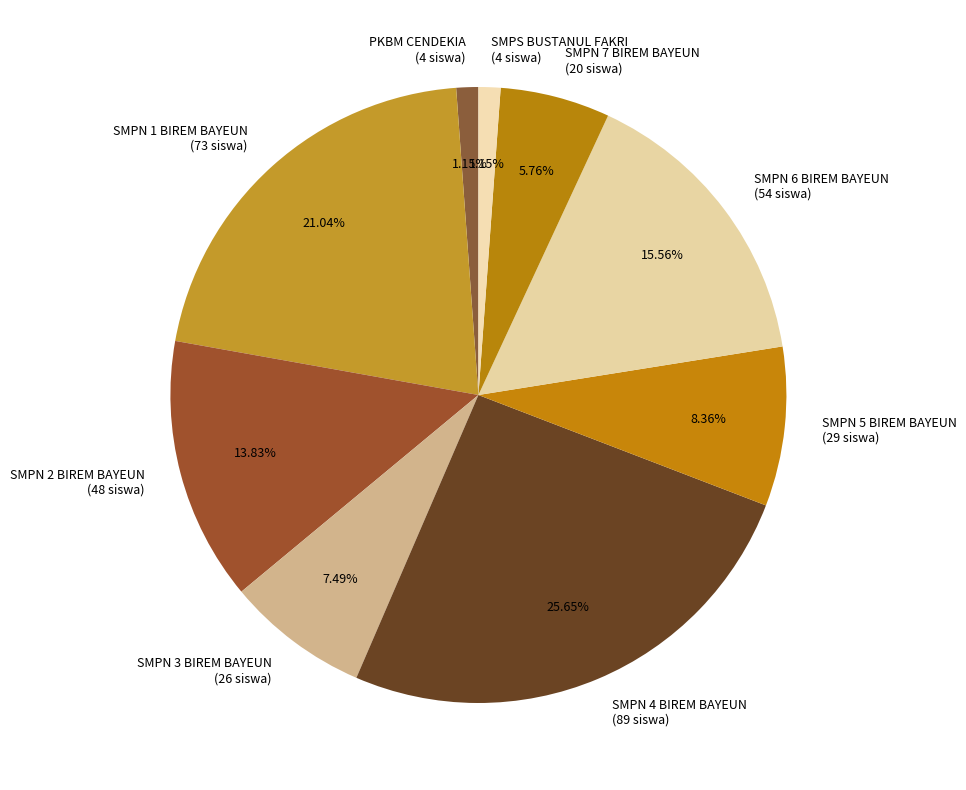

Does SMPN 1 BIREM BAYEUN account for over 50% of the chart?

No